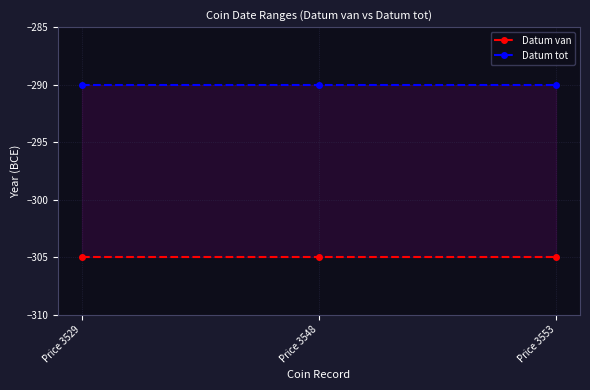

Is it true that Datum tot equals -290 at Price 3529?

True